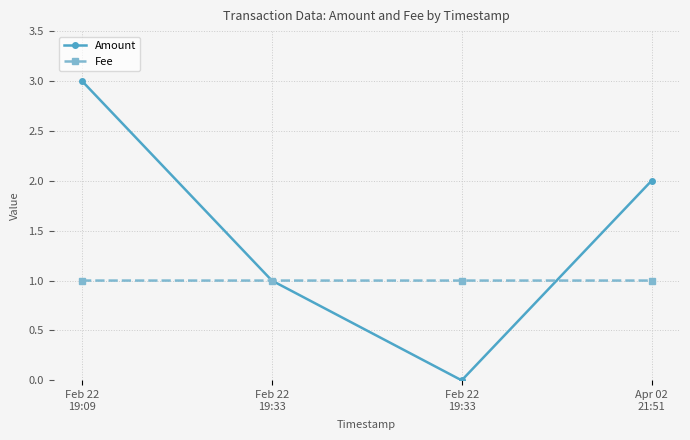

Between Feb 22
19:33 and Apr 02
21:51, which is larger?

Apr 02
21:51